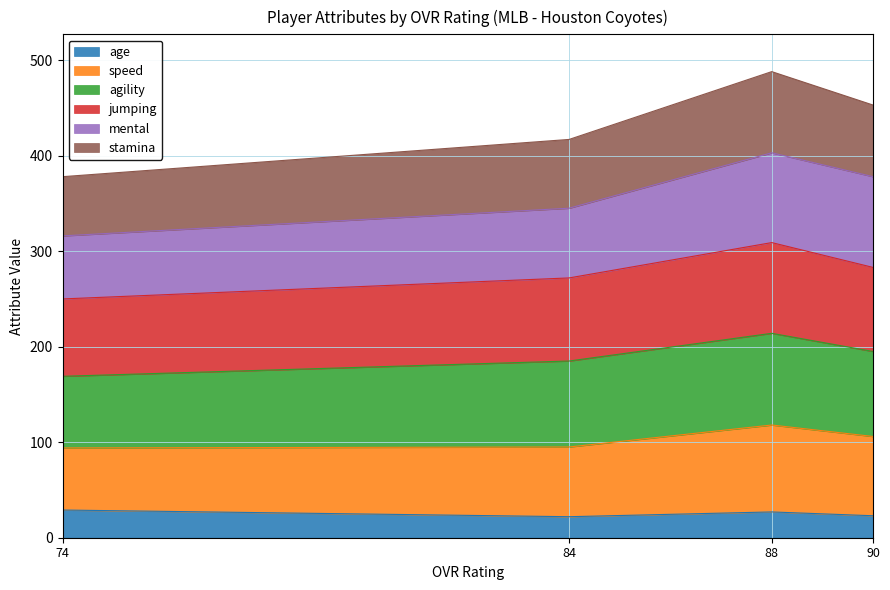

How many values in the age series are below 27?

2